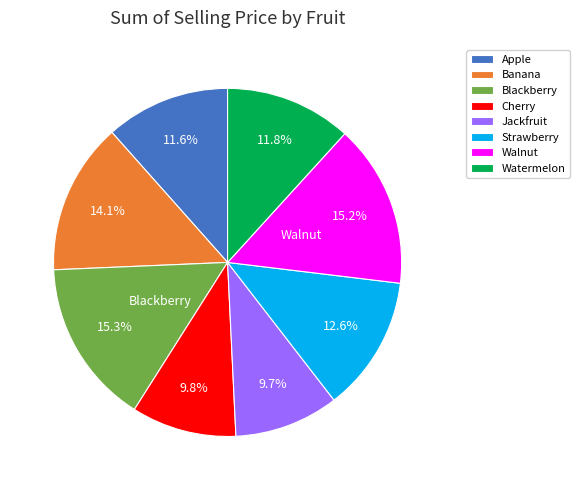

Is it true that Watermelon is 12% of the pie?

True